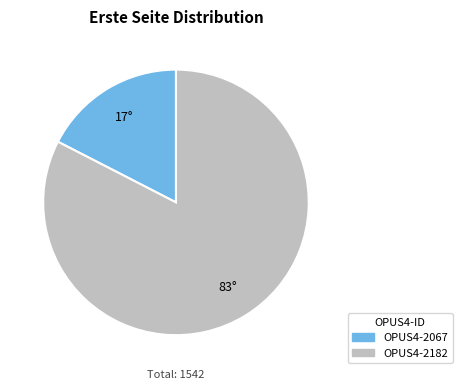

Which slice is the largest?

OPUS4-2182